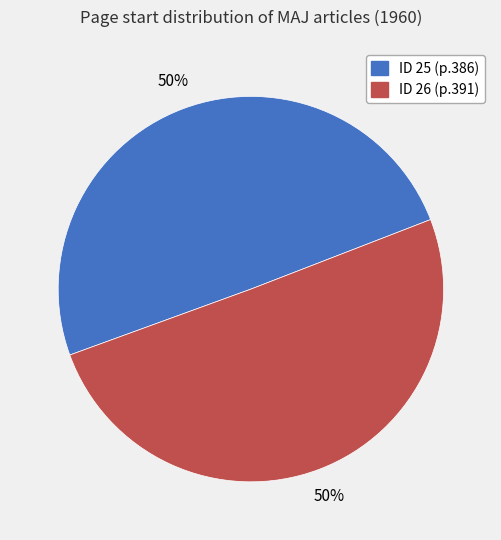

Is it true that ID 26 (p.391) is 59% of the pie?

False